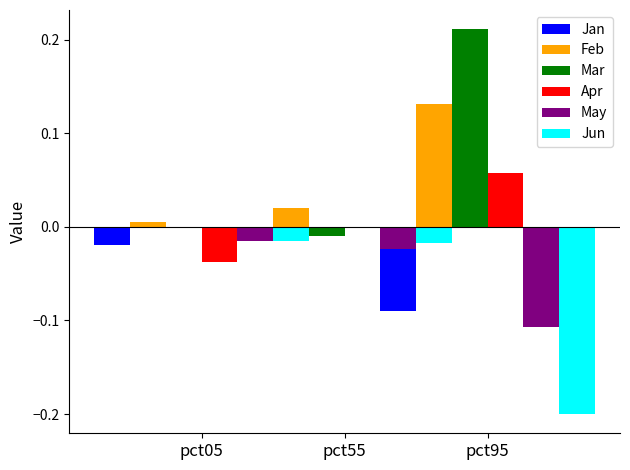

At how many categories does at least one series exceed 0?

3